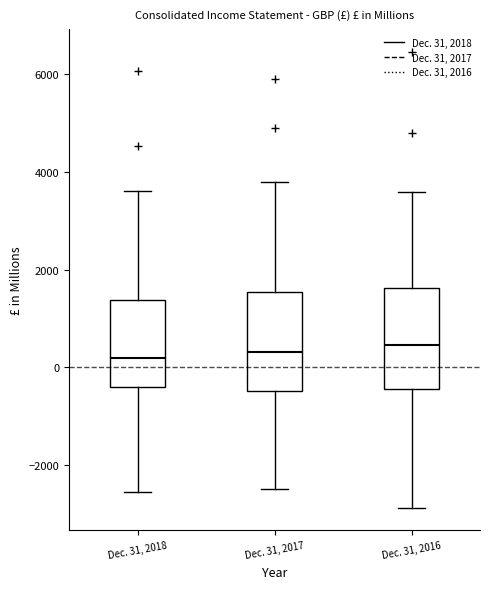

Reading left to right, transcribe this box plot: for each box, give where its median line is, the range the box spans, and where its two whiskers end, as read against the y-axis. The values are not printed on the chart, so give them approximately, as read against the axis.

Dec. 31, 2018: median 200, box -400 to 1400, whiskers -2600 to 3600
Dec. 31, 2017: median 400, box -400 to 1600, whiskers -2600 to 3800
Dec. 31, 2016: median 400, box -400 to 1600, whiskers -2800 to 3600